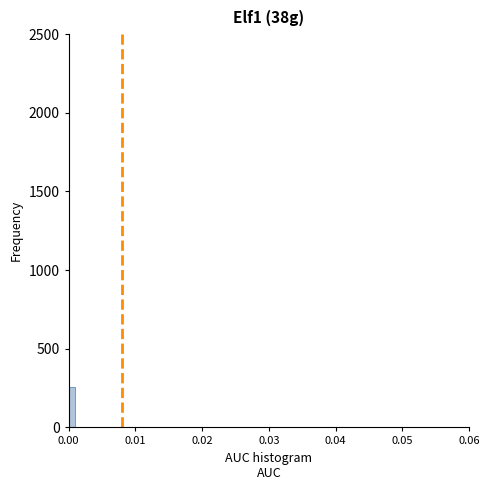

Around what value on the x-axis is the tallest bar? Give the approximate position of its centre, as read against the axis.

0.001